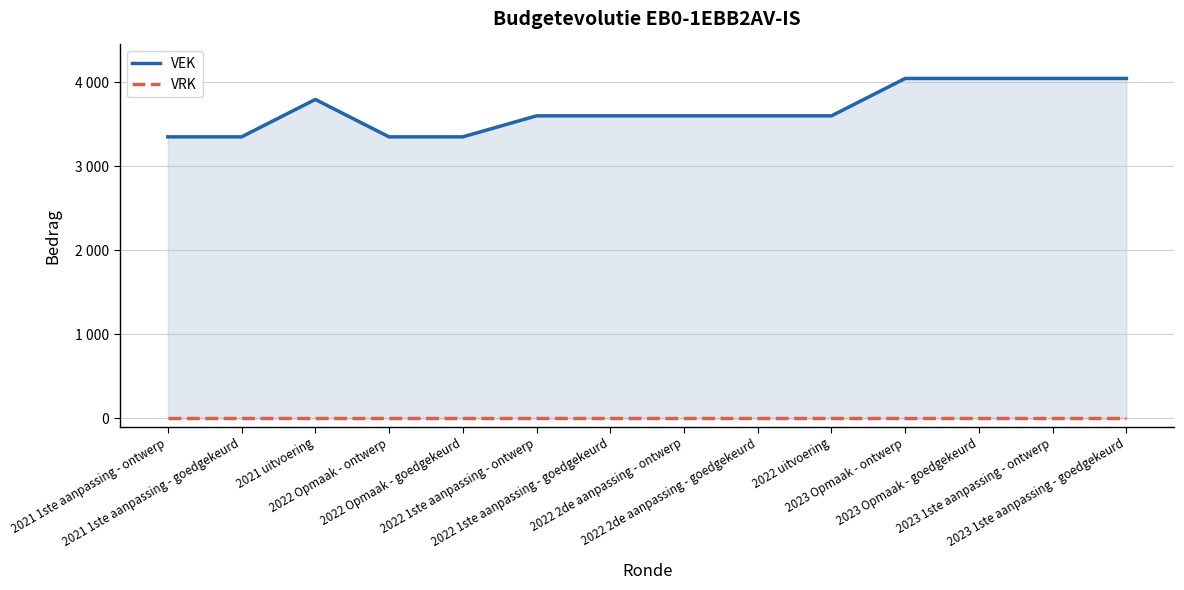

Where does the VEK series first go above 3600?

2021 uitvoering